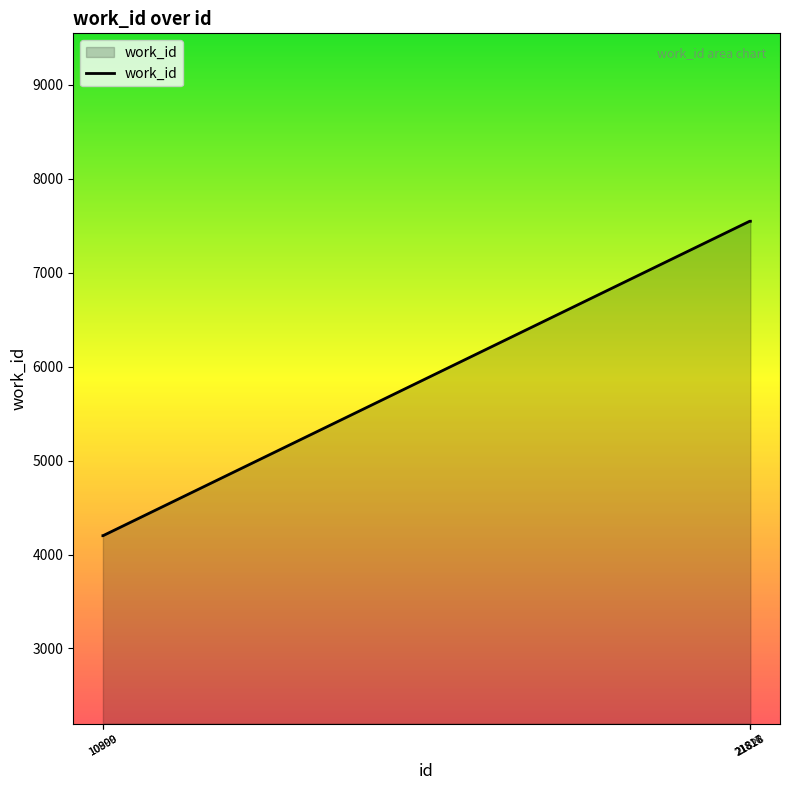

How many values are between 4200 and 7547?

5